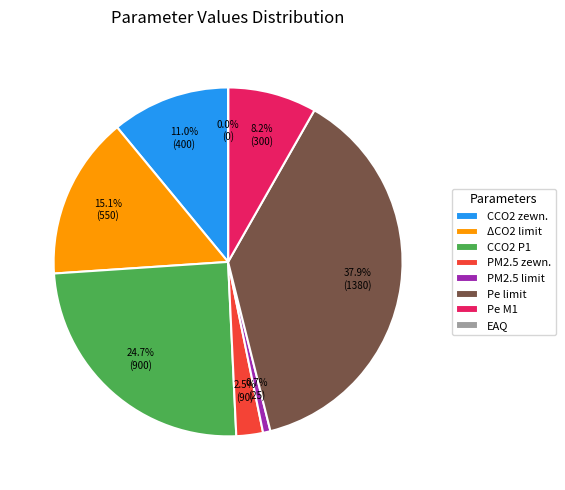

What is the ratio of the value at CCO2 zewn. to the value at Pe M1?

1.3